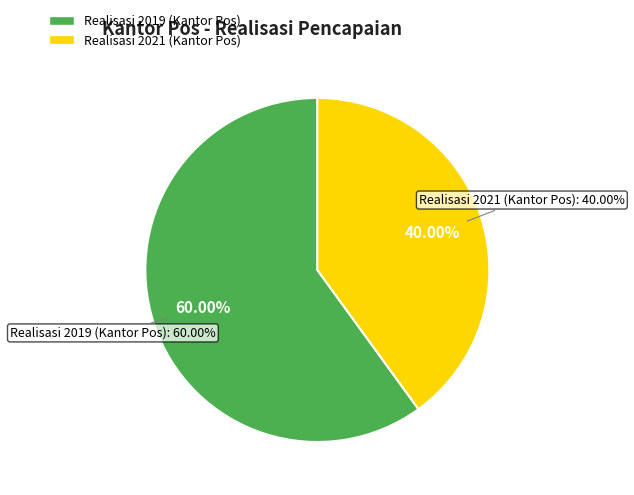

Approximately how many times larger is the value at Realisasi 2019 (Kantor Pos) compared to Realisasi 2021 (Kantor Pos)?

1.5